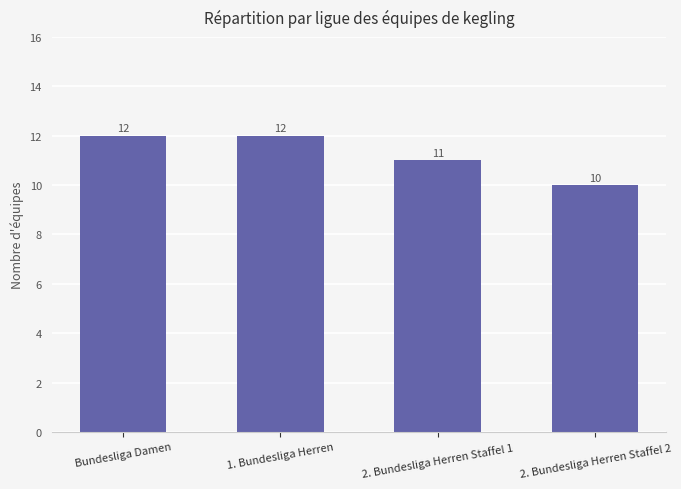

What is the sum of all values?

45